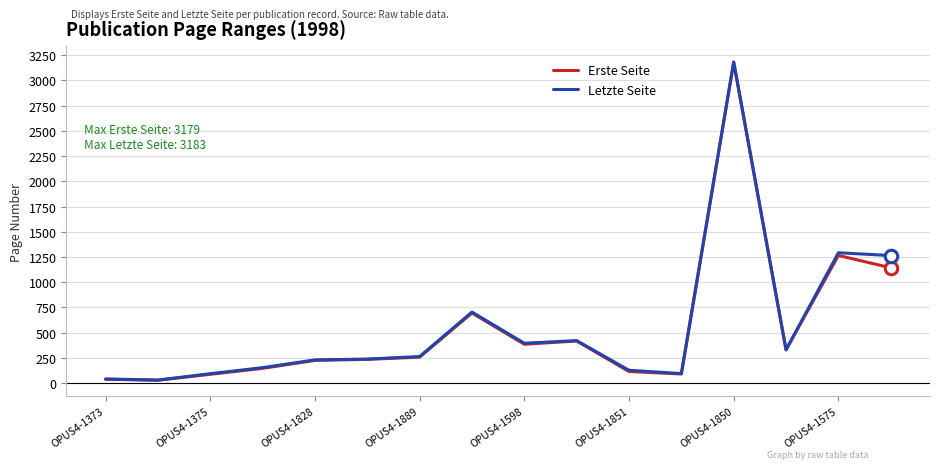

What is the greatest value displayed?

3183